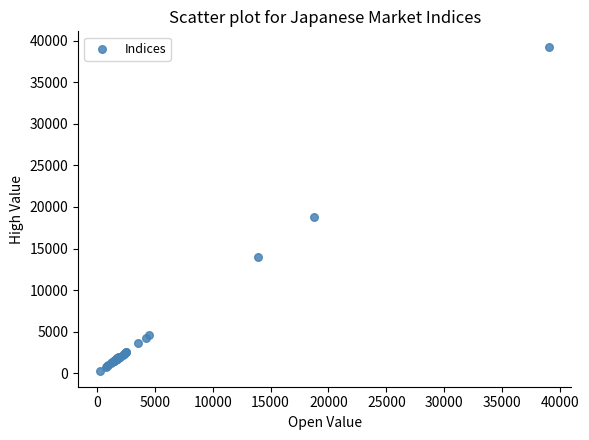

What Y value in the scatter plot is closest to 19751?

18836.9